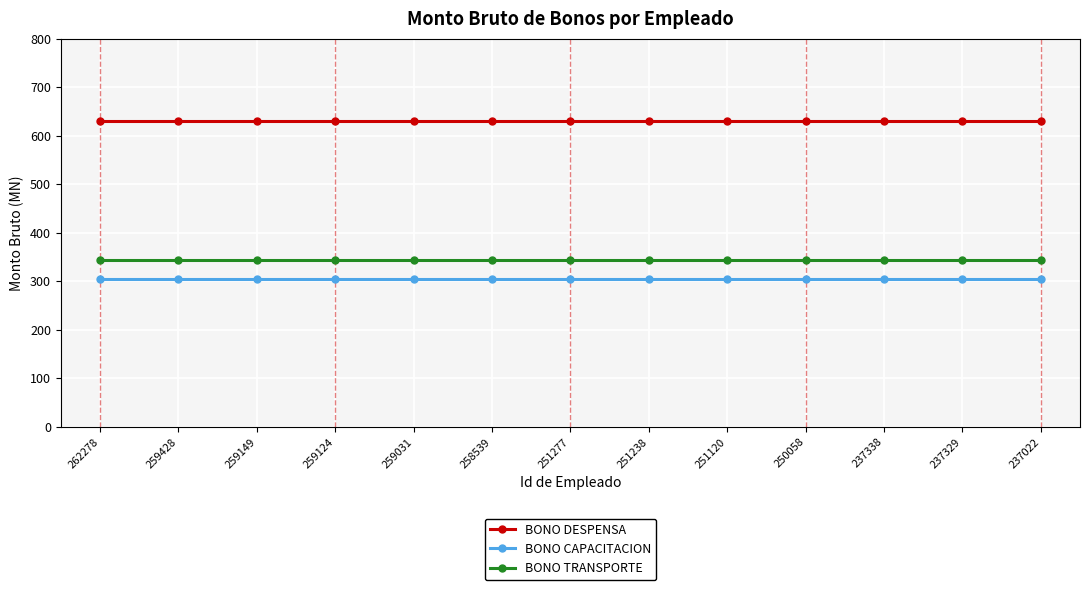

What value does the BONO CAPACITACION series have at 251120?

305.0